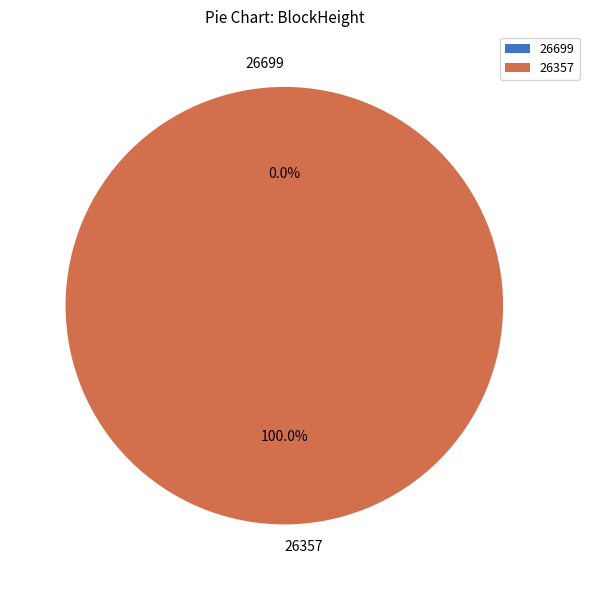

Does 26357 account for over 50% of the chart?

Yes